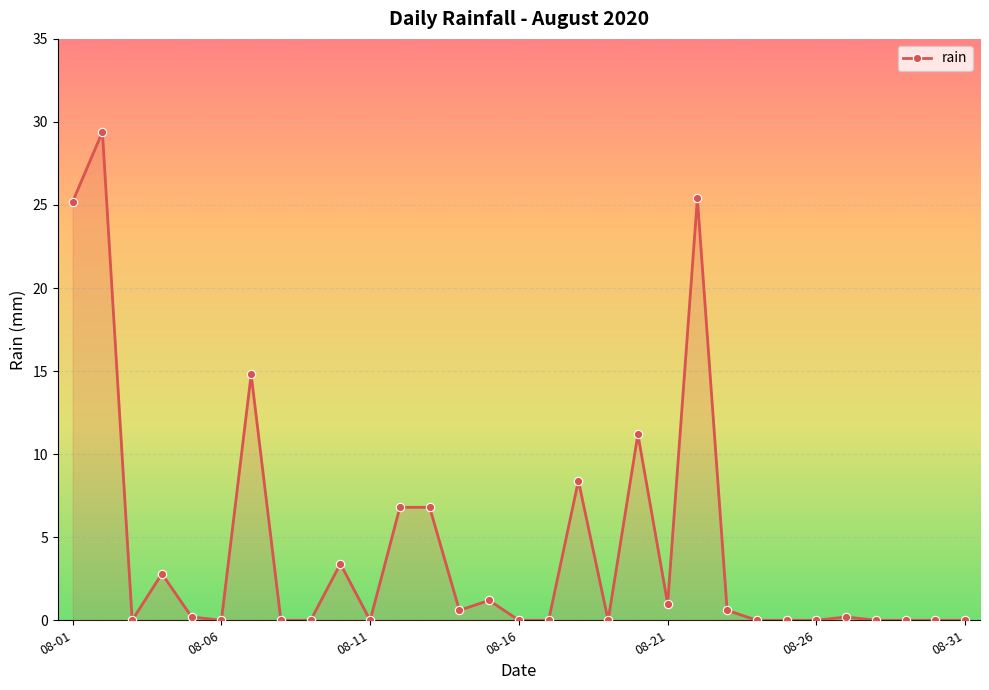

Reading left to right, what are all the values shown in this chart?

25.2	29.4	0.0	2.8	0.2	0.0	14.8	0.0	0.0	3.4	0.0	6.8	6.8	0.6	1.2	0.0	0.0	8.4	0.0	11.2	1.0	25.4	0.6	0.0	0.0	0.0	0.2	0.0	0.0	0.0	0.0